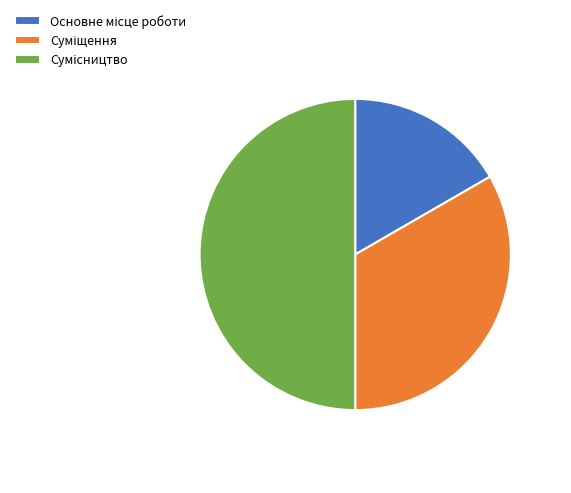

The Сумісництво slice represents 50% of the pie. True or false?

True